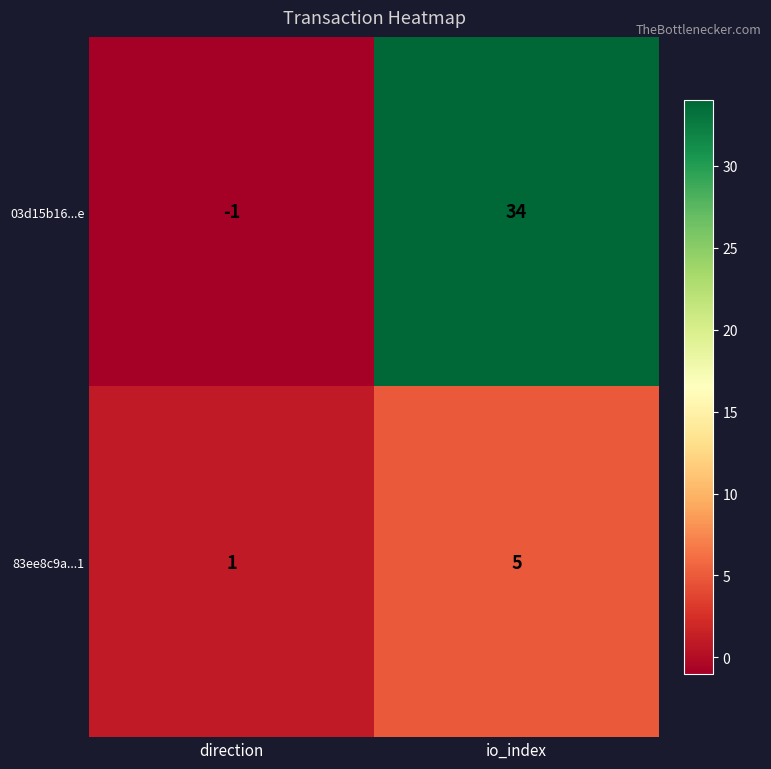

At which category is the sum across all series the highest?

io_index